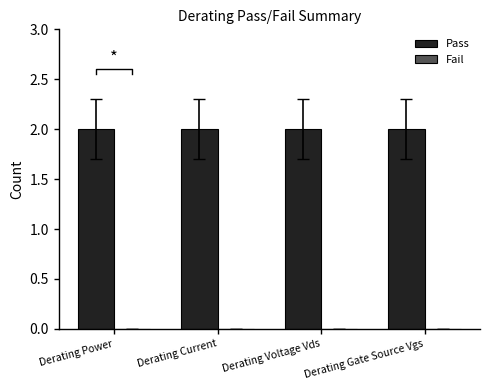

At which label is Fail closest to 0?

Derating Power